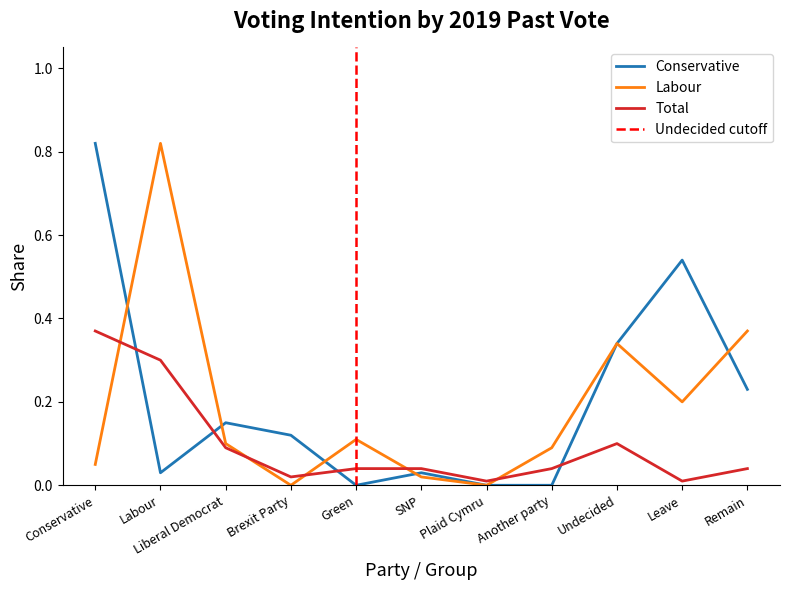

What is the average value of the Labour series?

0.2